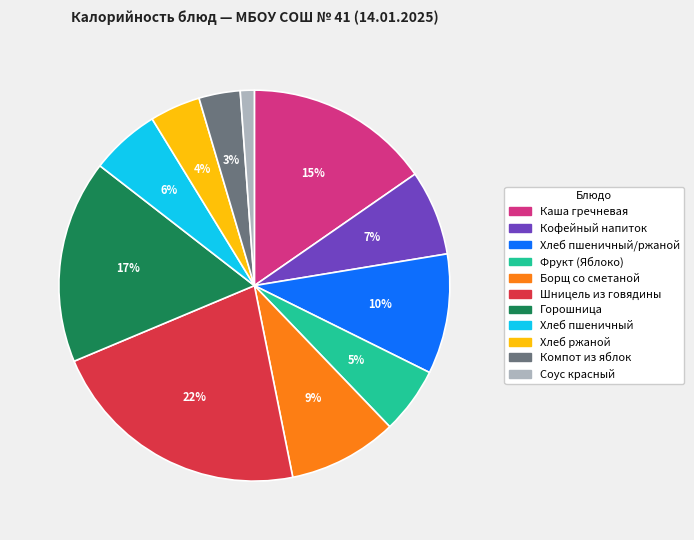

To the nearest percent, what is the difference between the largest and smallest slice percentages?

21%